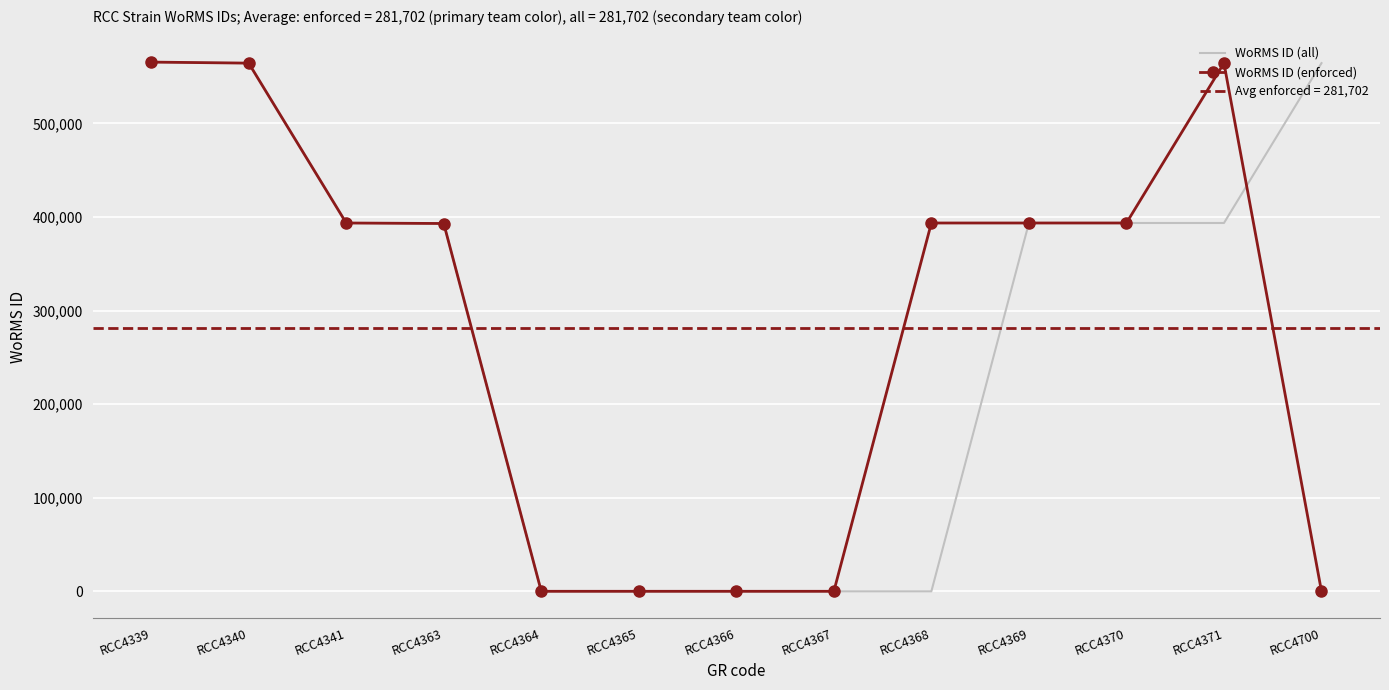

Is the value of WoRMS ID (all) at RCC4341 greater than the value of WoRMS ID (enforced) at RCC4340?

No